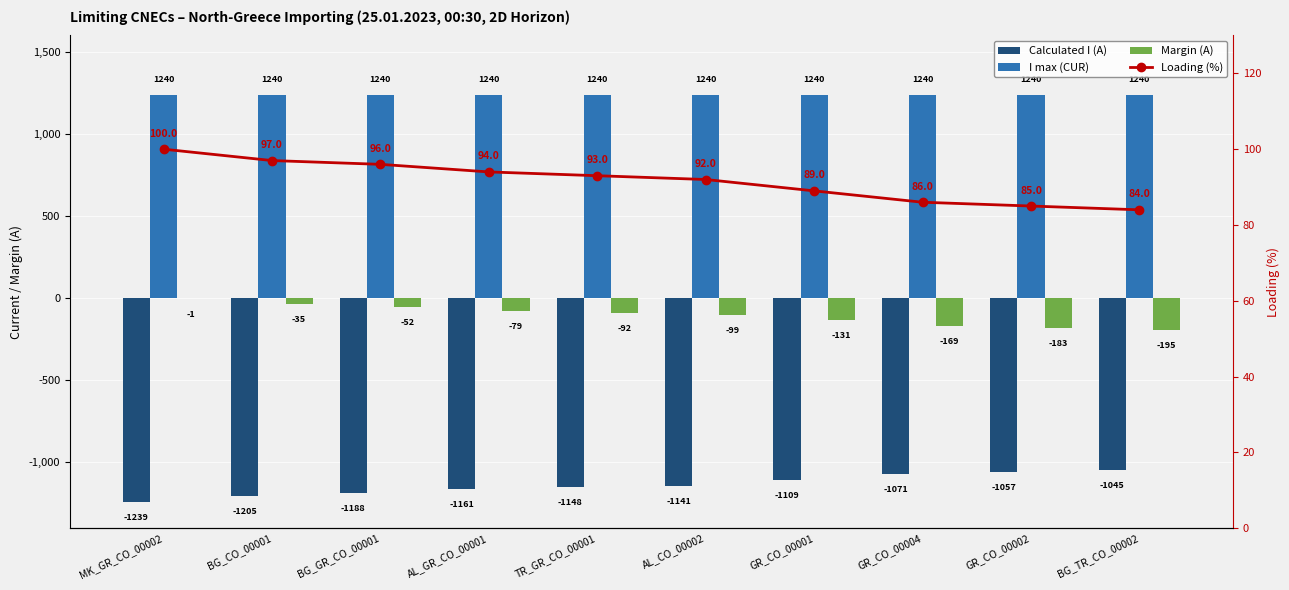

Reading left to right, extract all data points from this chart.

Calculated I (A): MK_GR_CO_00002=-1239	BG_CO_00001=-1205	BG_GR_CO_00001=-1188	AL_GR_CO_00001=-1161	TR_GR_CO_00001=-1148	AL_CO_00002=-1141	GR_CO_00001=-1109	GR_CO_00004=-1071	GR_CO_00002=-1057	BG_TR_CO_00002=-1045
I max (CUR): MK_GR_CO_00002=1240	BG_CO_00001=1240	BG_GR_CO_00001=1240	AL_GR_CO_00001=1240	TR_GR_CO_00001=1240	AL_CO_00002=1240	GR_CO_00001=1240	GR_CO_00004=1240	GR_CO_00002=1240	BG_TR_CO_00002=1240
Margin (A): MK_GR_CO_00002=-1	BG_CO_00001=-35	BG_GR_CO_00001=-52	AL_GR_CO_00001=-79	TR_GR_CO_00001=-92	AL_CO_00002=-99	GR_CO_00001=-131	GR_CO_00004=-169	GR_CO_00002=-183	BG_TR_CO_00002=-195
Loading (%): MK_GR_CO_00002=100	BG_CO_00001=97	BG_GR_CO_00001=96	AL_GR_CO_00001=94	TR_GR_CO_00001=93	AL_CO_00002=92	GR_CO_00001=89	GR_CO_00004=86	GR_CO_00002=85	BG_TR_CO_00002=84